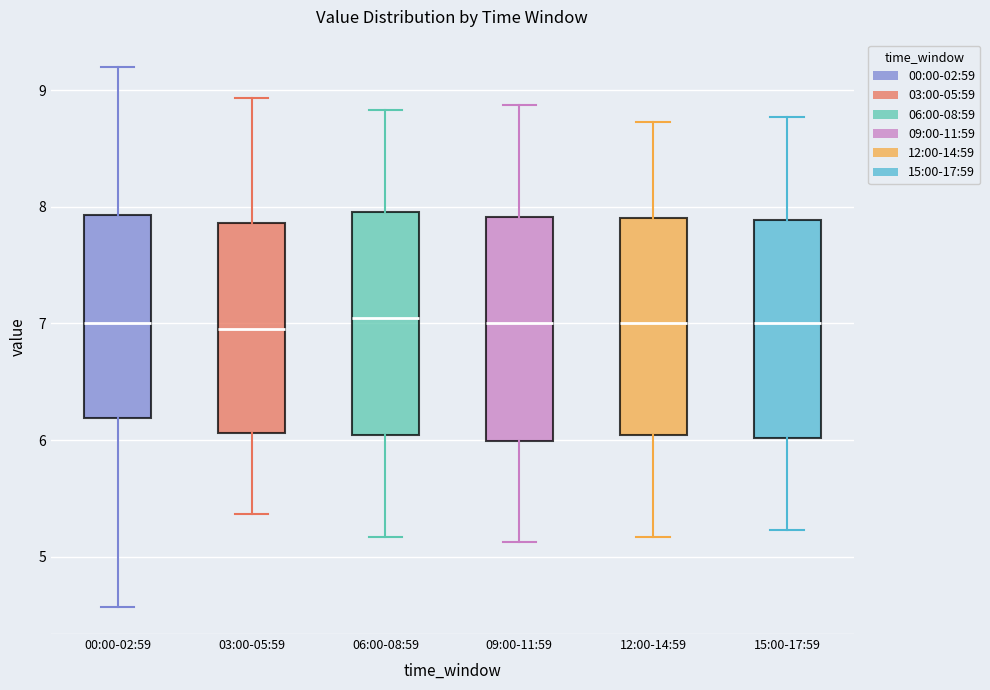

Reading left to right, read every box against the y-axis: the position of its median line, the range the box covers, and the ends of its whiskers. The values are not printed on the chart, so give them approximately, as read against the axis.

00:00-02:59: median 7.0, box 6.2 to 7.9, whiskers 4.6 to 9.2
03:00-05:59: median 7.0, box 6.1 to 7.9, whiskers 5.4 to 8.9
06:00-08:59: median 7.1, box 6.0 to 8.0, whiskers 5.2 to 8.8
09:00-11:59: median 7.0, box 6.0 to 7.9, whiskers 5.1 to 8.9
12:00-14:59: median 7.0, box 6.0 to 7.9, whiskers 5.2 to 8.7
15:00-17:59: median 7.0, box 6.0 to 7.9, whiskers 5.2 to 8.8